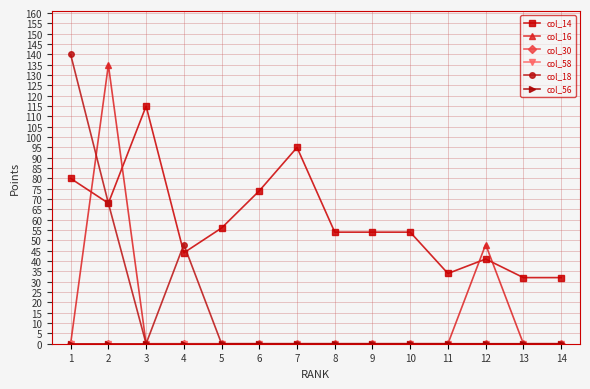

Which label corresponds to the smallest value in the chart?

1